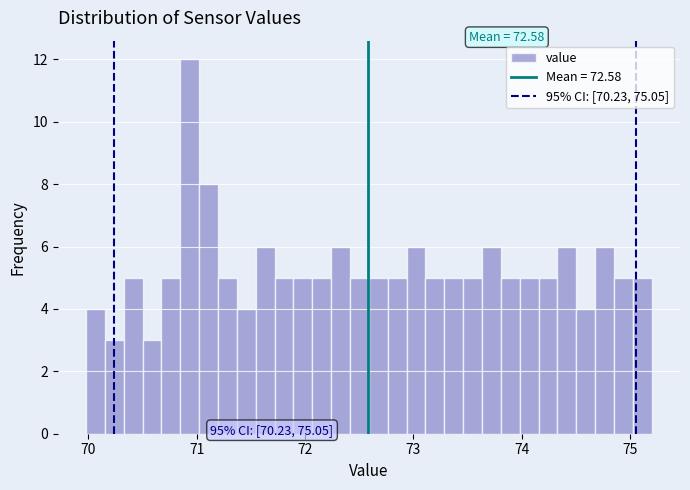

Around what value on the x-axis is the tallest bar? Give the approximate position of its centre, as read against the axis.

70.9